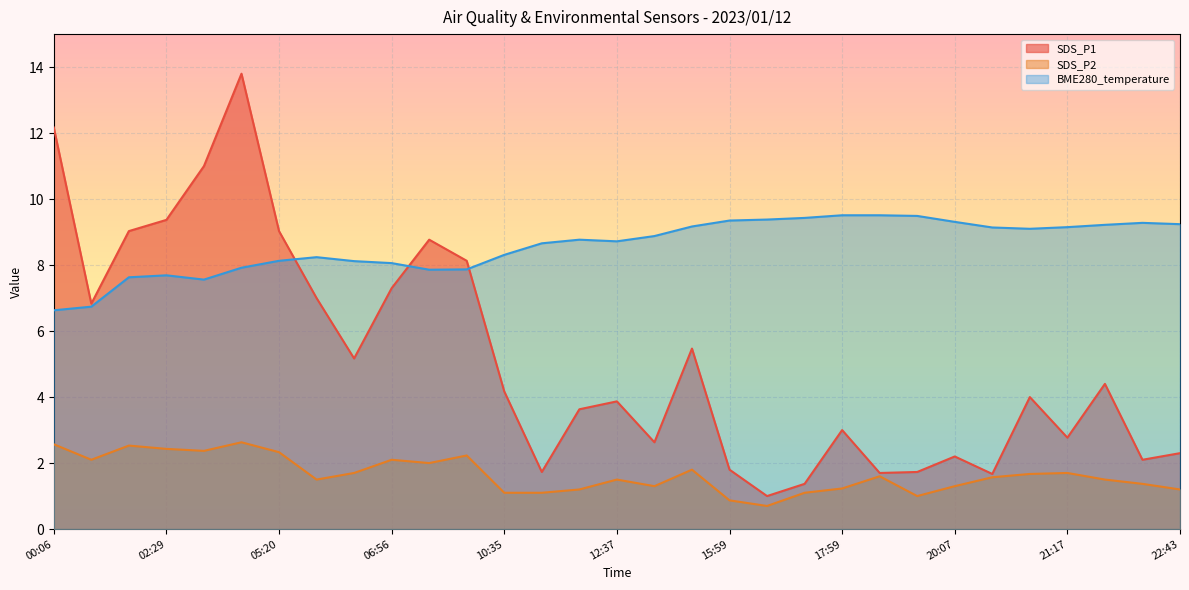

Reading left to right, transcribe all the data shown in this chart.

SDS_P1: 00:06=12.2	00:13=6.8	01:42=9.0	02:29=9.4	02:32=11.0	04:38=13.8	05:20=9.0	05:40=7.0	06:49=5.2	06:56=7.3	07:43=8.8	08:13=8.1	10:35=4.2	11:32=1.7	12:31=3.6	12:37=3.9	13:48=2.6	14:36=5.5	15:59=1.8	16:05=1.0	16:51=1.4	17:59=3.0	18:36=1.7	18:42=1.7	20:07=2.2	20:17=1.7	20:54=4.0	21:17=2.8	21:56=4.4	22:12=2.1	22:43=2.3
SDS_P2: 00:06=2.6	00:13=2.1	01:42=2.5	02:29=2.4	02:32=2.4	04:38=2.6	05:20=2.3	05:40=1.5	06:49=1.7	06:56=2.1	07:43=2.0	08:13=2.2	10:35=1.1	11:32=1.1	12:31=1.2	12:37=1.5	13:48=1.3	14:36=1.8	15:59=0.9	16:05=0.7	16:51=1.1	17:59=1.2	18:36=1.6	18:42=1.0	20:07=1.3	20:17=1.6	20:54=1.7	21:17=1.7	21:56=1.5	22:12=1.4	22:43=1.2
BME280_temperature: 00:06=6.6	00:13=6.7	01:42=7.6	02:29=7.7	02:32=7.6	04:38=7.9	05:20=8.1	05:40=8.2	06:49=8.1	06:56=8.1	07:43=7.9	08:13=7.9	10:35=8.3	11:32=8.7	12:31=8.8	12:37=8.7	13:48=8.9	14:36=9.2	15:59=9.3	16:05=9.4	16:51=9.4	17:59=9.5	18:36=9.5	18:42=9.5	20:07=9.3	20:17=9.1	20:54=9.1	21:17=9.2	21:56=9.2	22:12=9.3	22:43=9.2